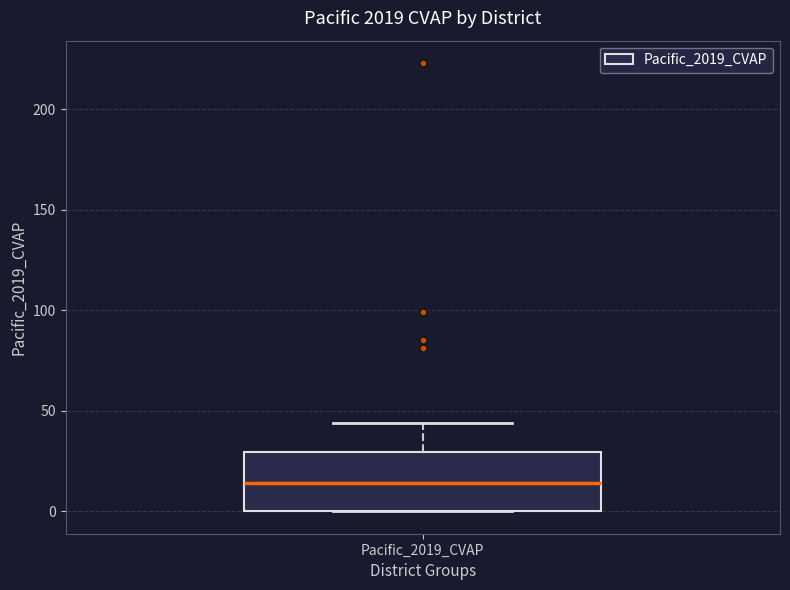

Transcribe this box plot: give where the median line is, the range the box spans, and where the two whiskers end, as read against the y-axis. The values are not printed on the chart, so give them approximately, as read against the axis.

median 15, box 0 to 30, whiskers 0 to 45